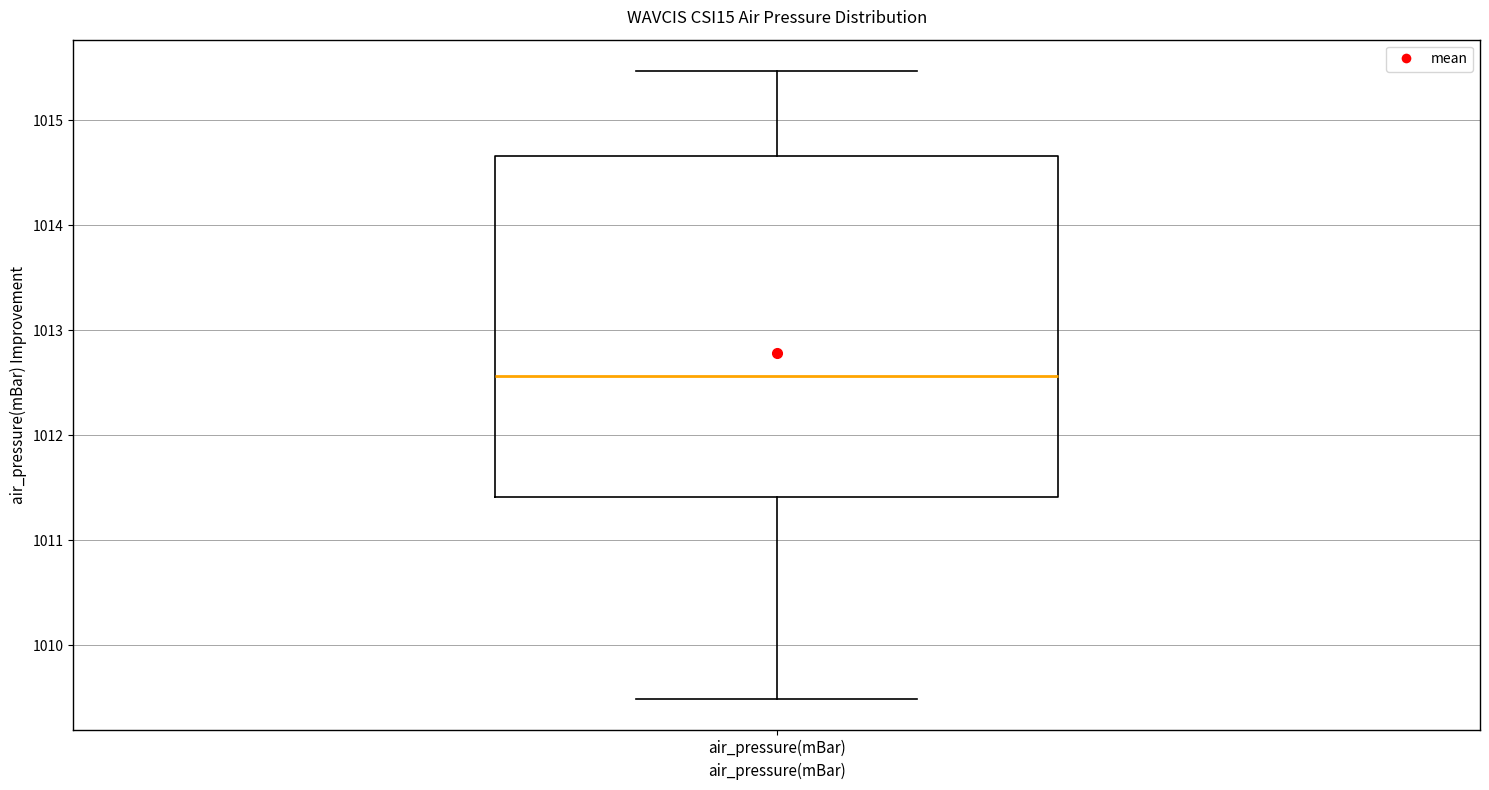

Read this box plot against the y-axis: the position of the median line, the range covered by the box, and the ends of both whiskers. The values are not printed on the chart, so give them approximately, as read against the axis.

median 1012.6, box 1011.4 to 1014.7, whiskers 1009.5 to 1015.5